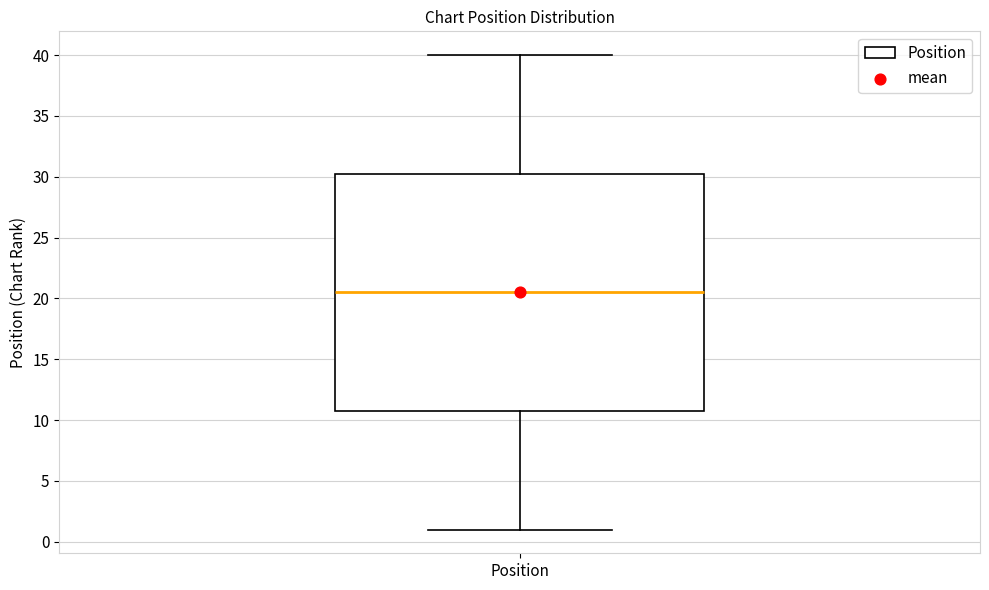

Where is the lower edge of the box for Position on the y-axis? The values are not printed on the chart, so give them approximately, as read against the axis.

11.0